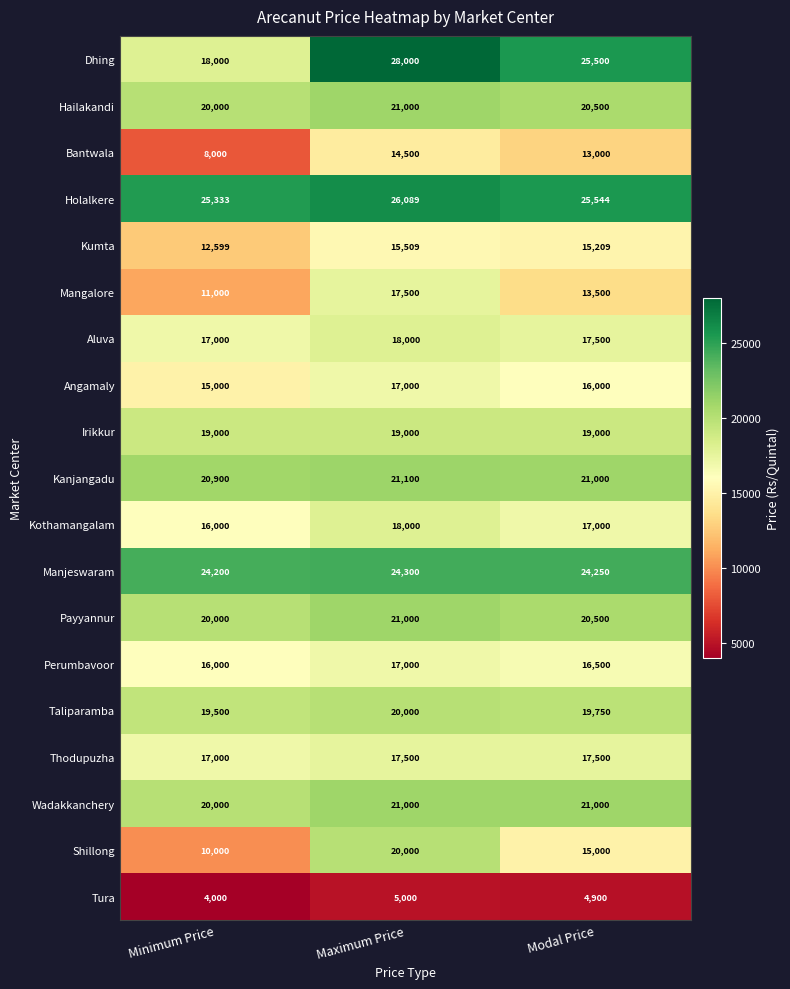

Which series has the largest total across all categories?

Holalkere